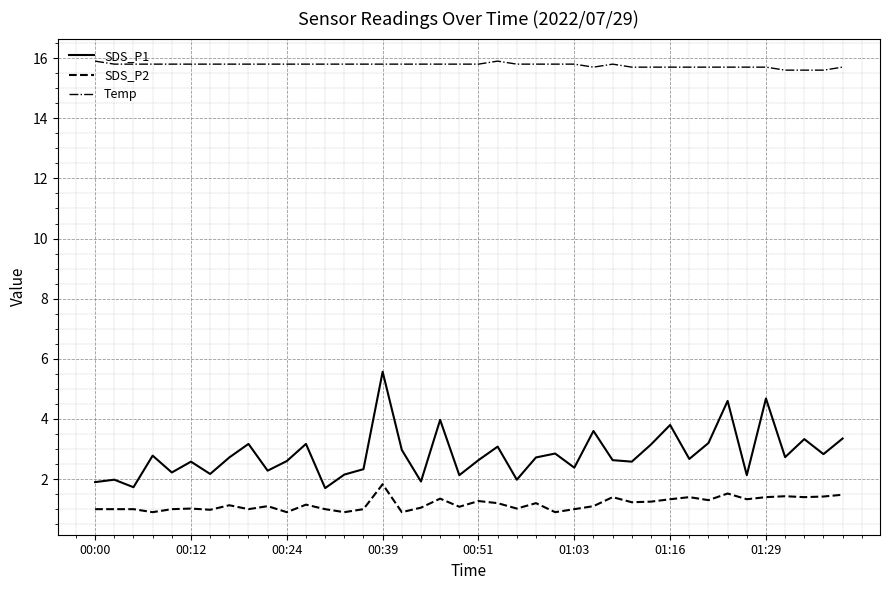

What are all the series names shown in the legend?

SDS_P1, SDS_P2, Temp